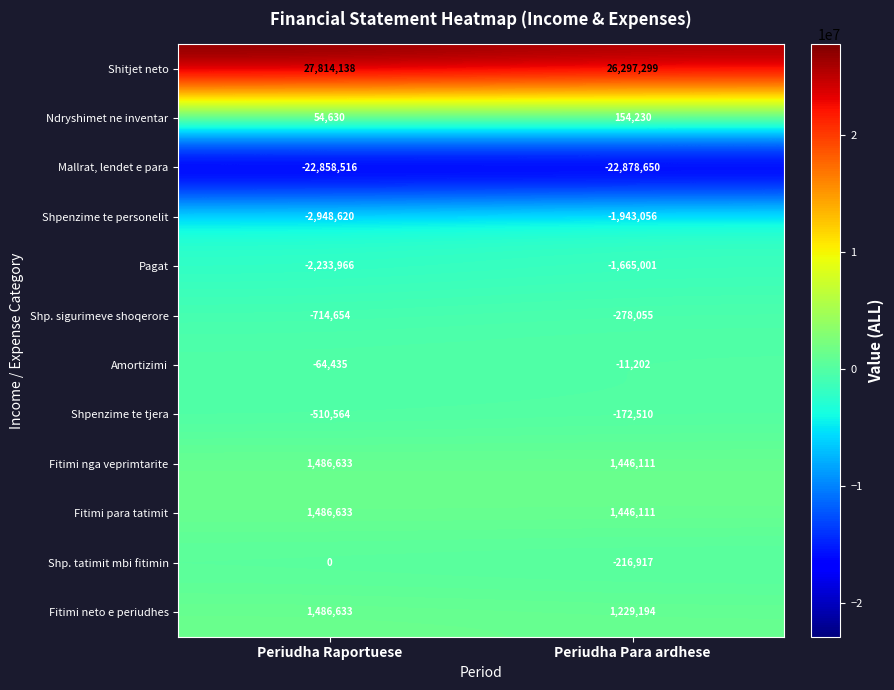

What is the total value across all series at Periudha Para ardhese?

3407554